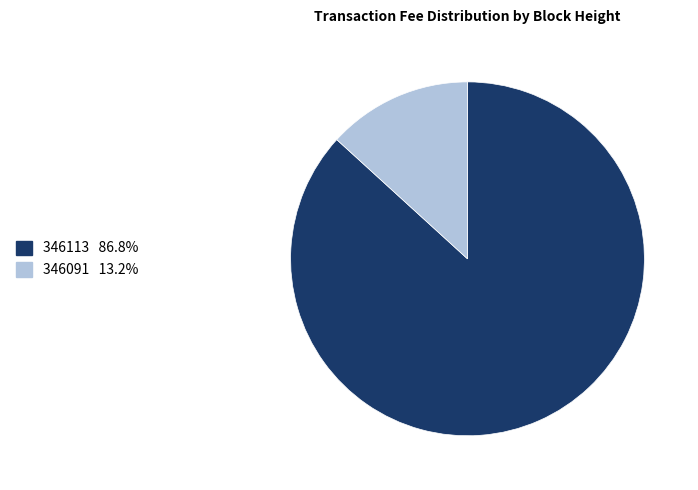

Which category has the biggest portion of the pie?

346113